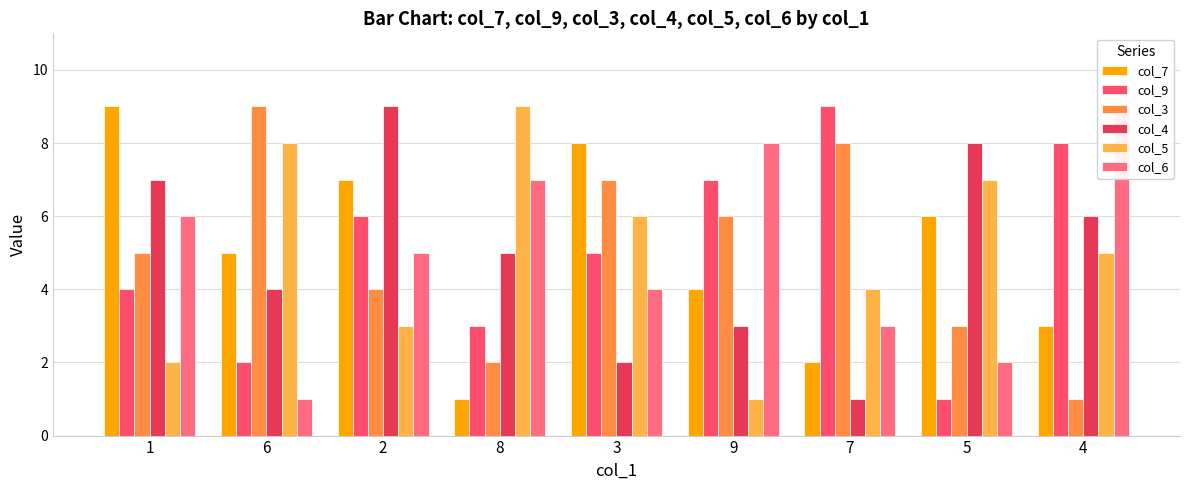

Between 9 and 4, which series saw the biggest shift?

col_3